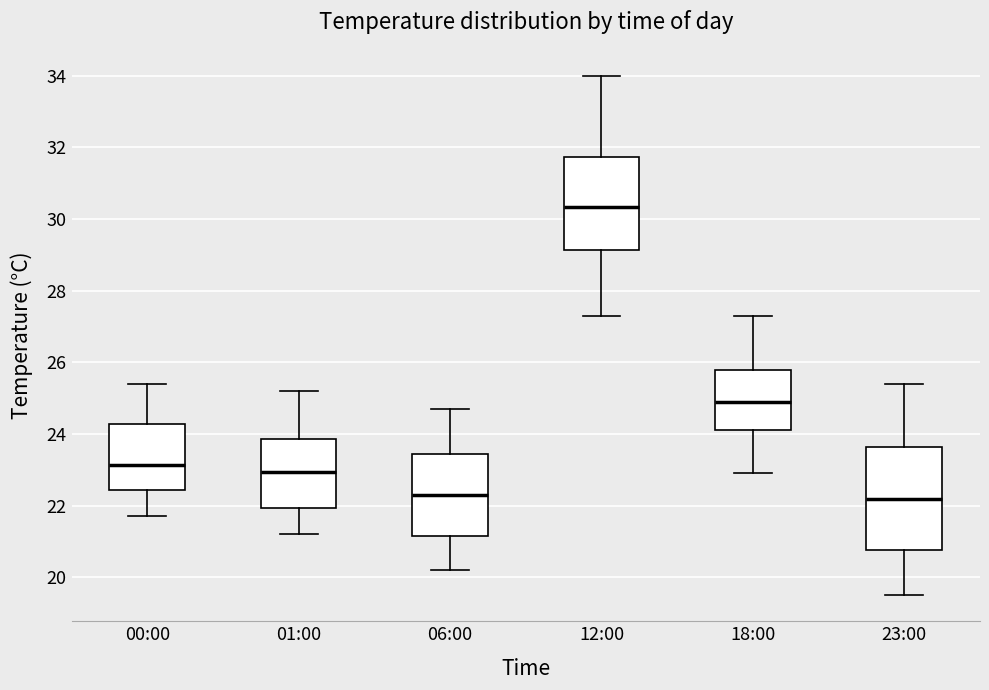

Which box is the tallest, from its lower edge to its upper edge?

23:00